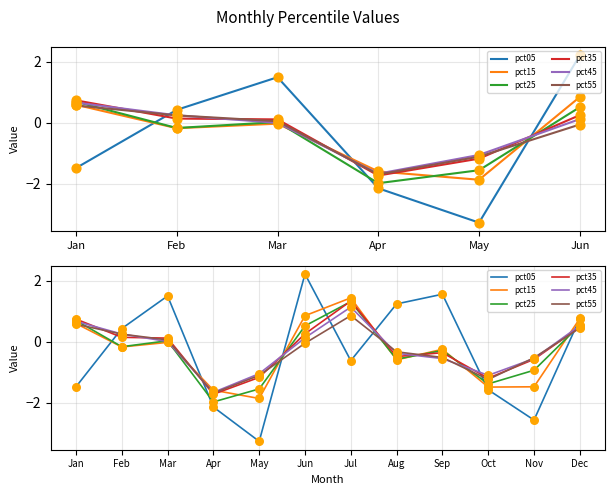

What are all the series names shown in the legend?

pct05, pct15, pct25, pct35, pct45, pct55